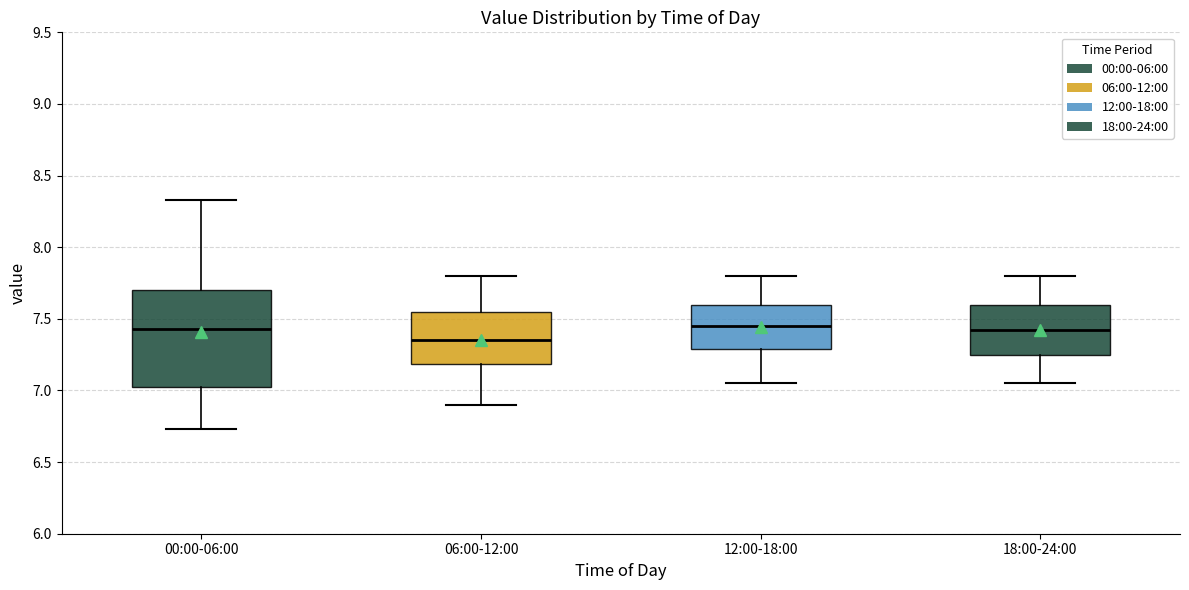

Where does the lower whisker of the box for 06:00-12:00 end on the y-axis? The values are not printed on the chart, so give them approximately, as read against the axis.

6.90